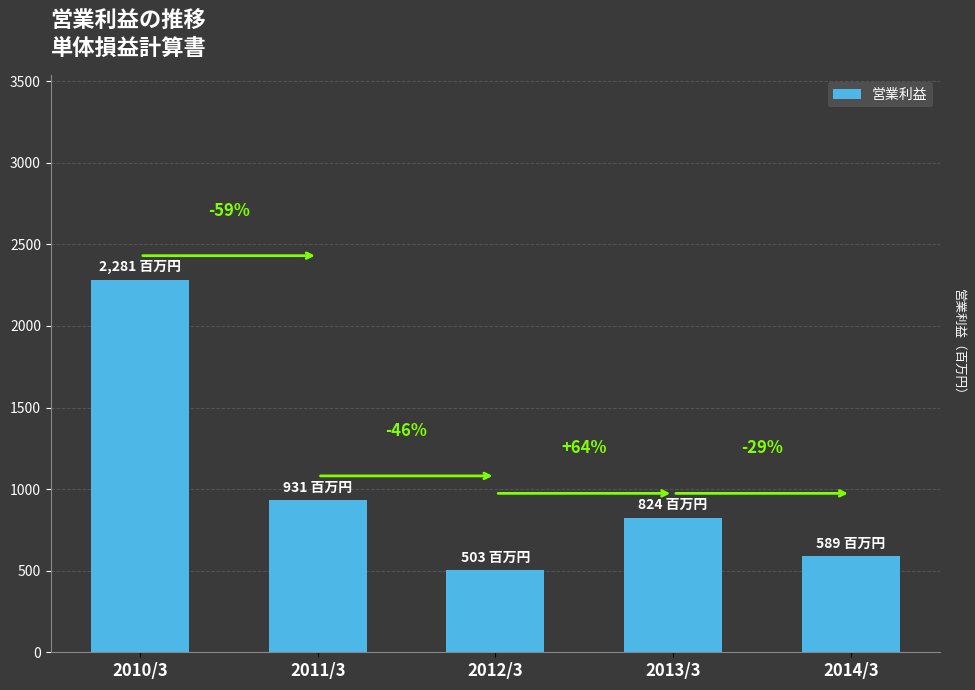

How many bars are there in total?

5